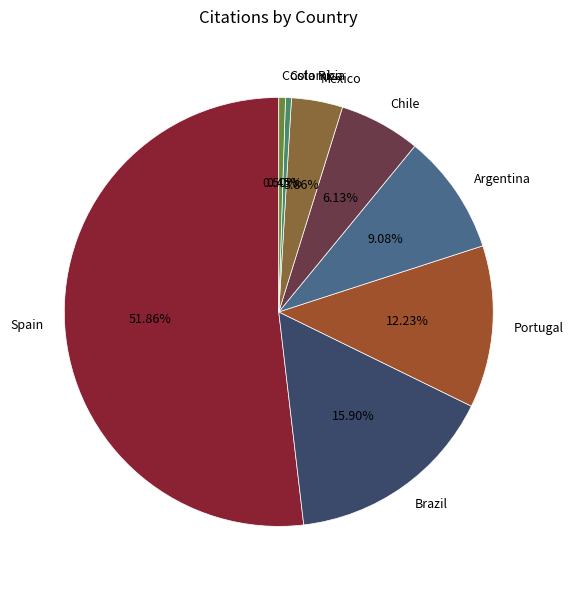

Count the number of slices in the pie.

8